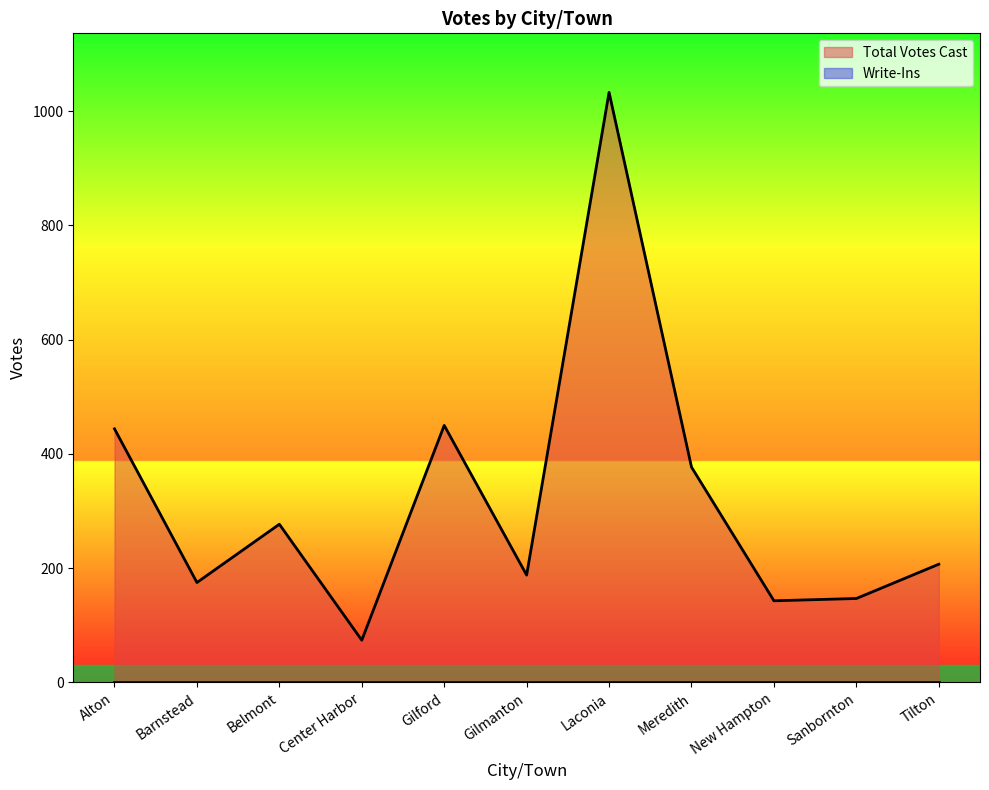

Reading left to right, transcribe all the data shown in this chart.

444	175	277	74	450	188	1033	377	143	147	207